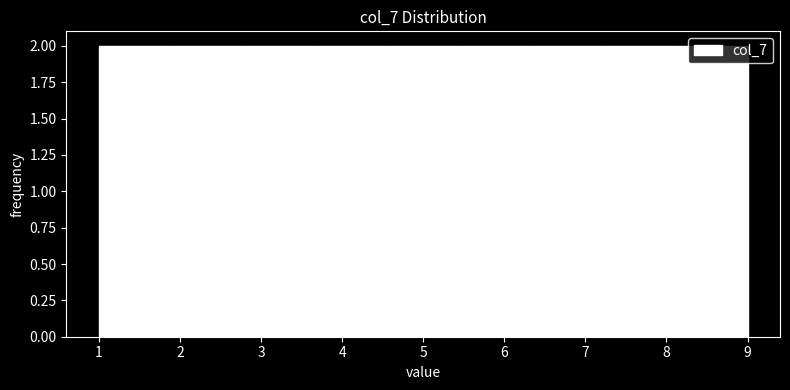

How tall is the bar that spans 3.7 to 4.6 on the x-axis? Neither the bar edges nor the heights are printed on the chart, so give them approximately, as read against the axes.

2